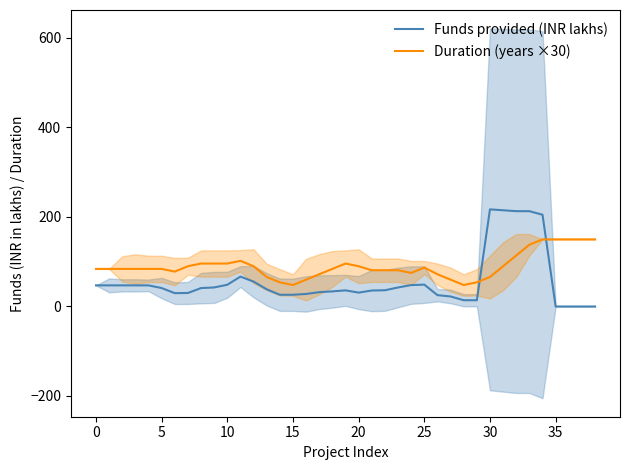

What is the value of the Funds provided (INR lakhs) point at the 14th from the left?

38.4